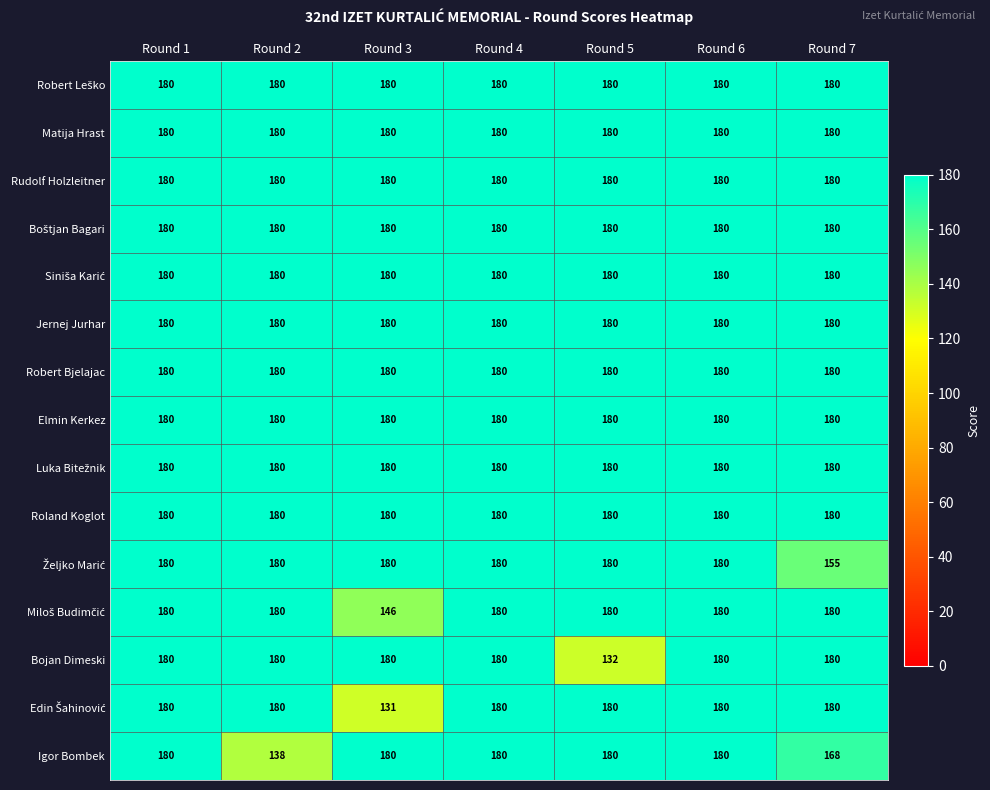

True or false: Elmin Kerkez has a value of 180 at Round 5.

True